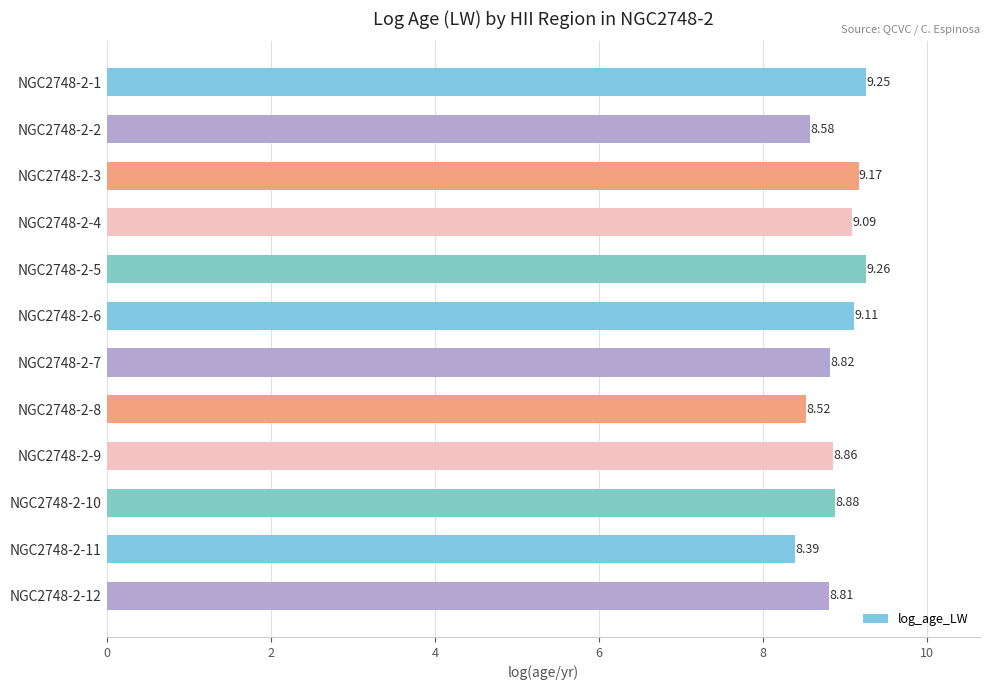

List the labels in order of value, largest first.

NGC2748-2-5, NGC2748-2-1, NGC2748-2-3, NGC2748-2-6, NGC2748-2-4, NGC2748-2-10, NGC2748-2-9, NGC2748-2-7, NGC2748-2-12, NGC2748-2-2, NGC2748-2-8, NGC2748-2-11